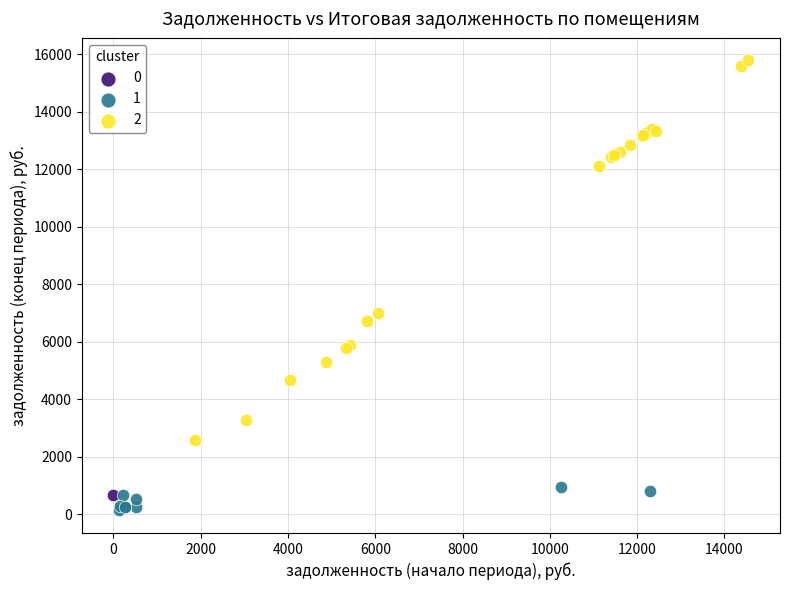

What are all the series names shown in the legend?

0, 1, 2